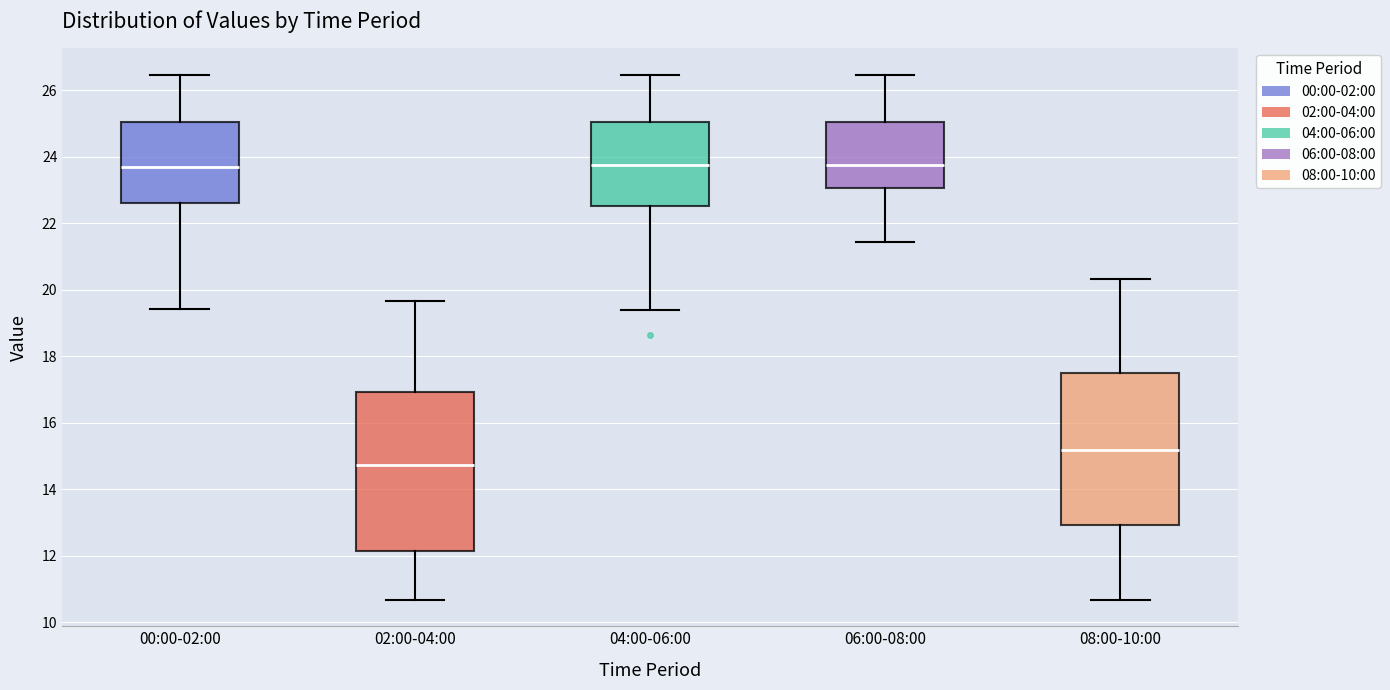

Reading left to right, read every box against the y-axis: the position of its median line, the range the box covers, and the ends of its whiskers. The values are not printed on the chart, so give them approximately, as read against the axis.

00:00-02:00: median 23.8, box 22.6 to 25.0, whiskers 19.4 to 26.4
02:00-04:00: median 14.8, box 12.2 to 17.0, whiskers 10.6 to 19.6
04:00-06:00: median 23.8, box 22.6 to 25.0, whiskers 19.4 to 26.4
06:00-08:00: median 23.8, box 23.0 to 25.0, whiskers 21.4 to 26.4
08:00-10:00: median 15.2, box 13.0 to 17.6, whiskers 10.6 to 20.4